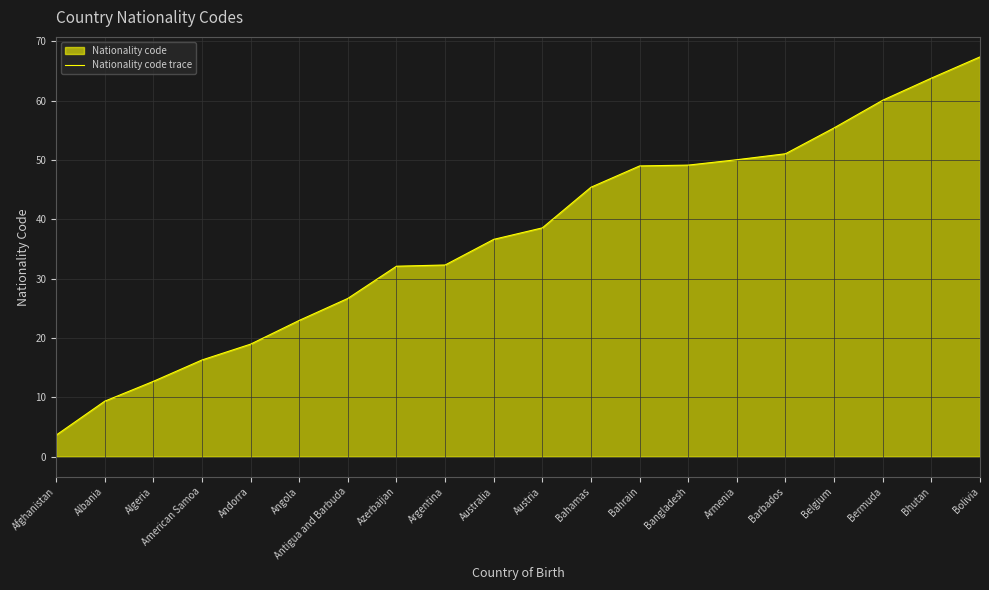

The value at Bahrain is 15.0. True or false?

False